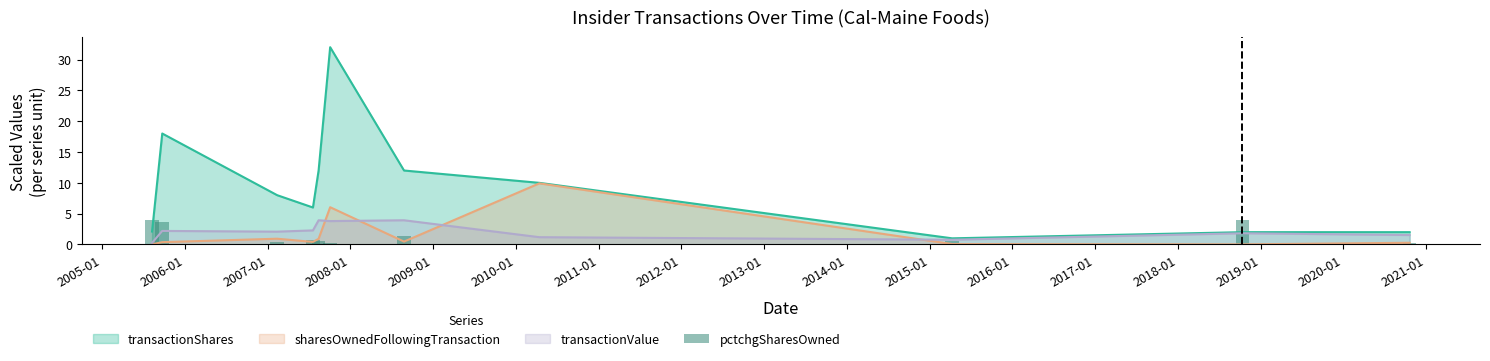

What is the highest value of the transactionValue series?

3.9